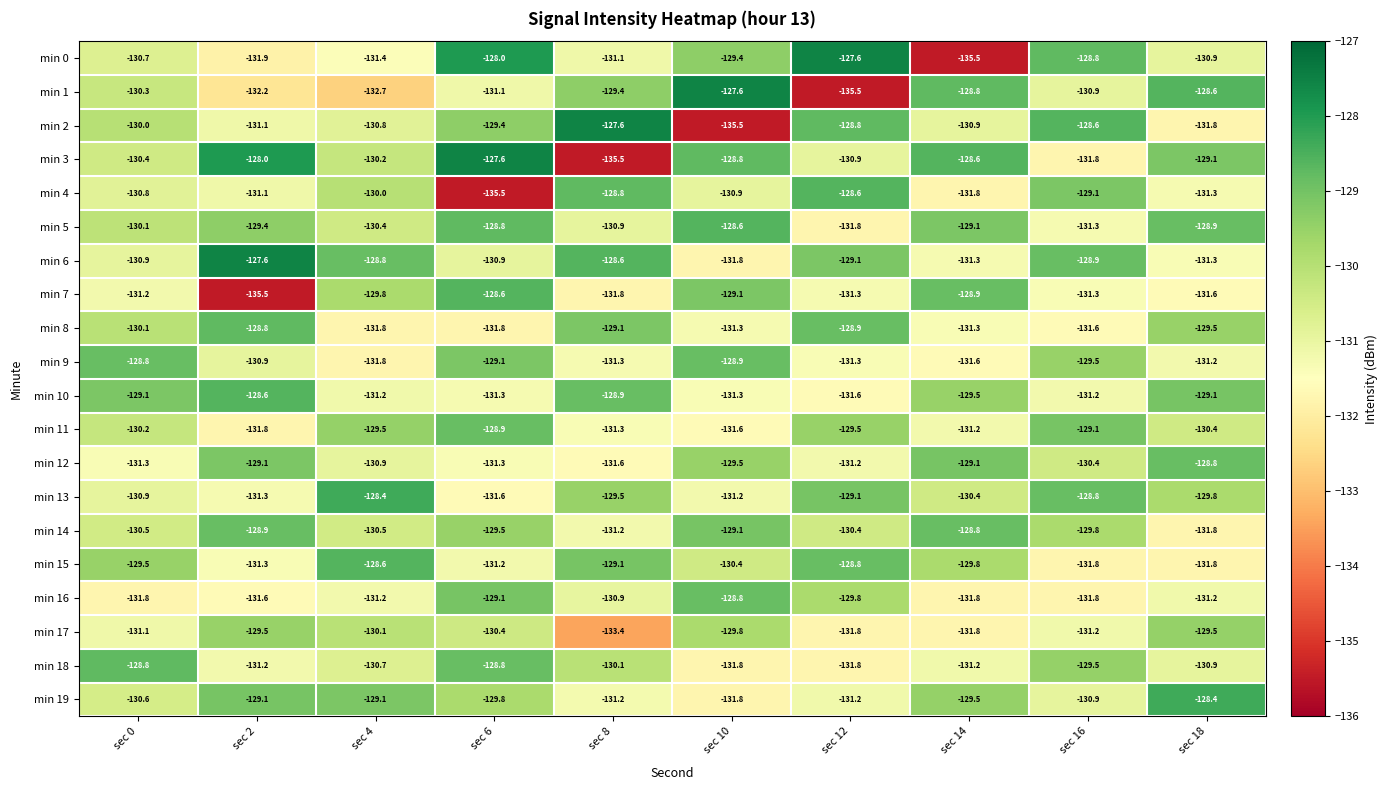

What is the greatest value displayed?

-127.6